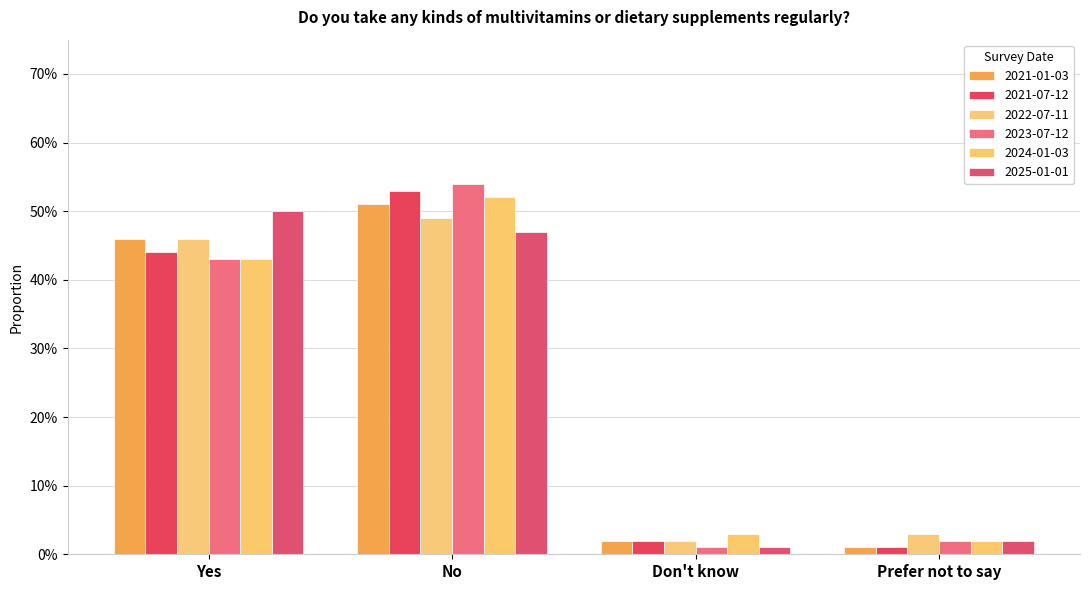

Which series has the largest total across all categories?

2021-01-03